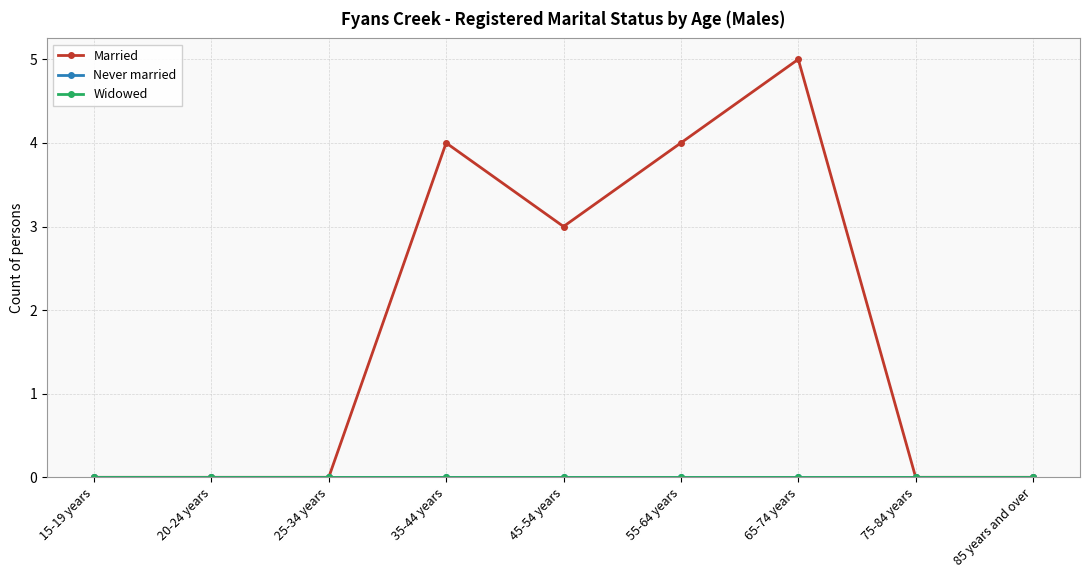

True or false: Widowed and Never married cross at least once.

False